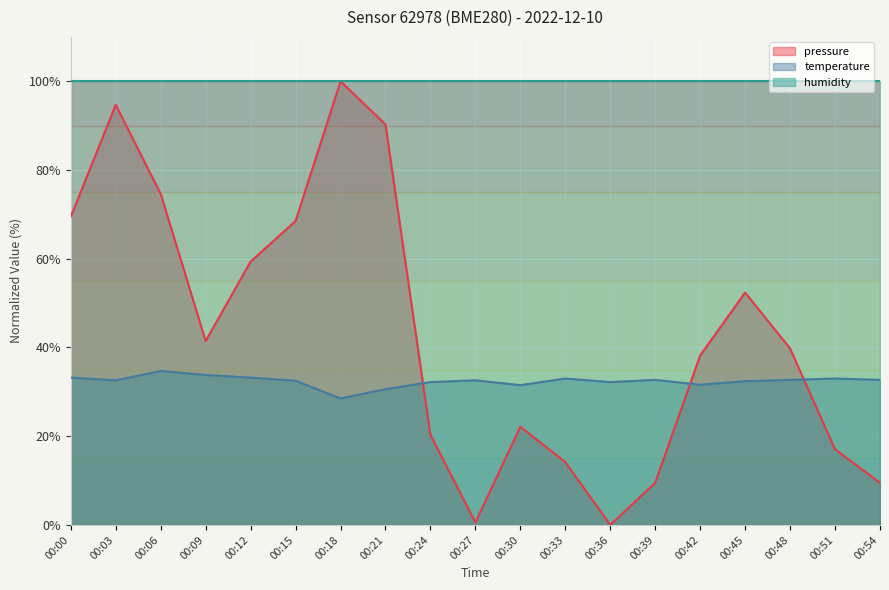

Is the value of temperature at 00:45 greater than the value of pressure at 00:21?

No